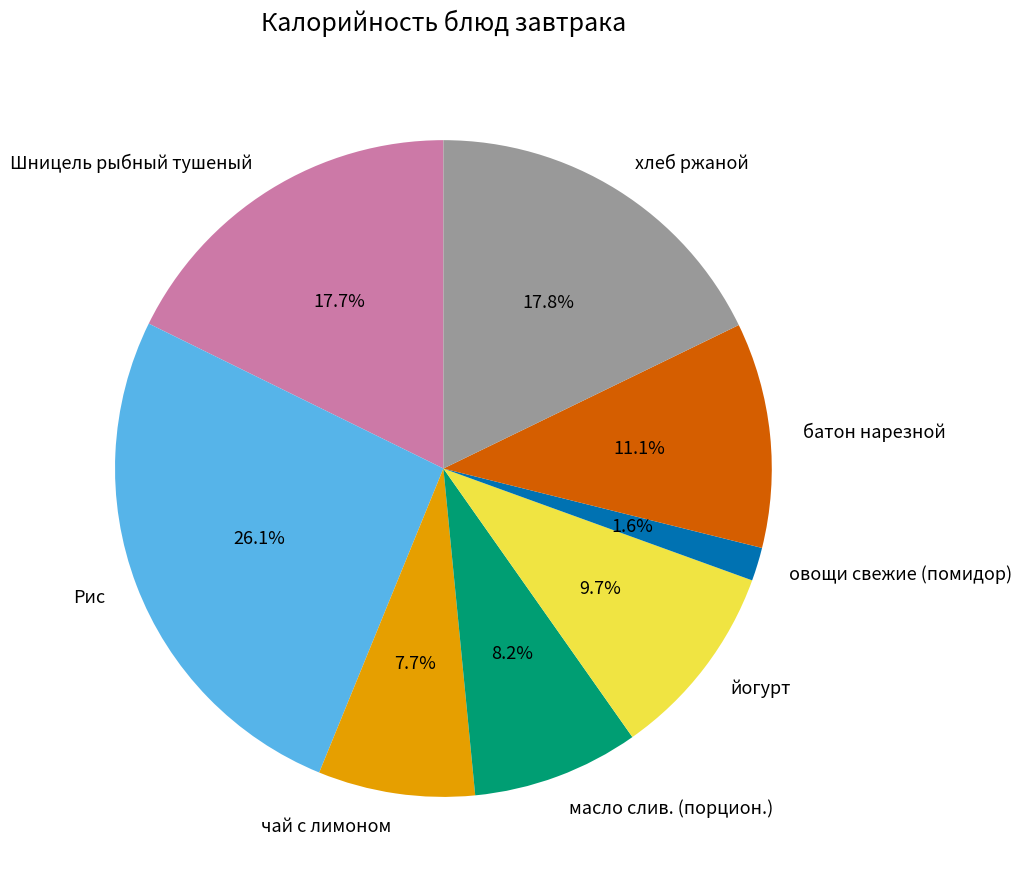

Is it true that масло слив. (порцион.) is 19% of the pie?

False